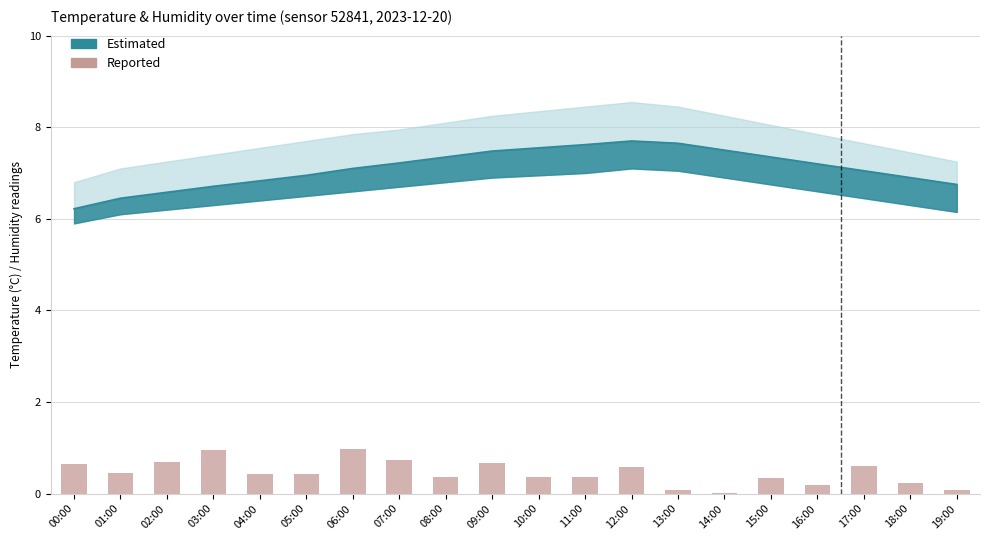

What value does the data have at 09:00?

0.7